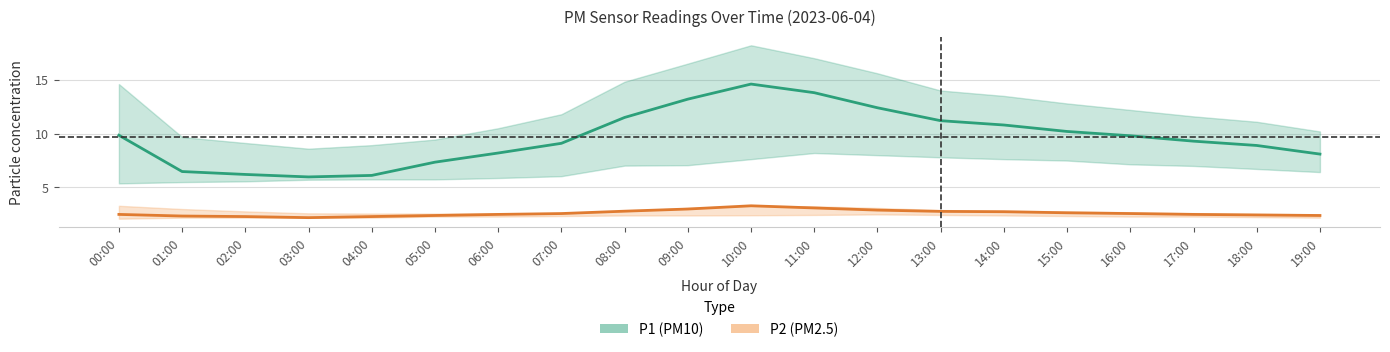

Rank the series at 16:00 from lowest to highest value.

P2 (PM2.5), P1 (PM10)